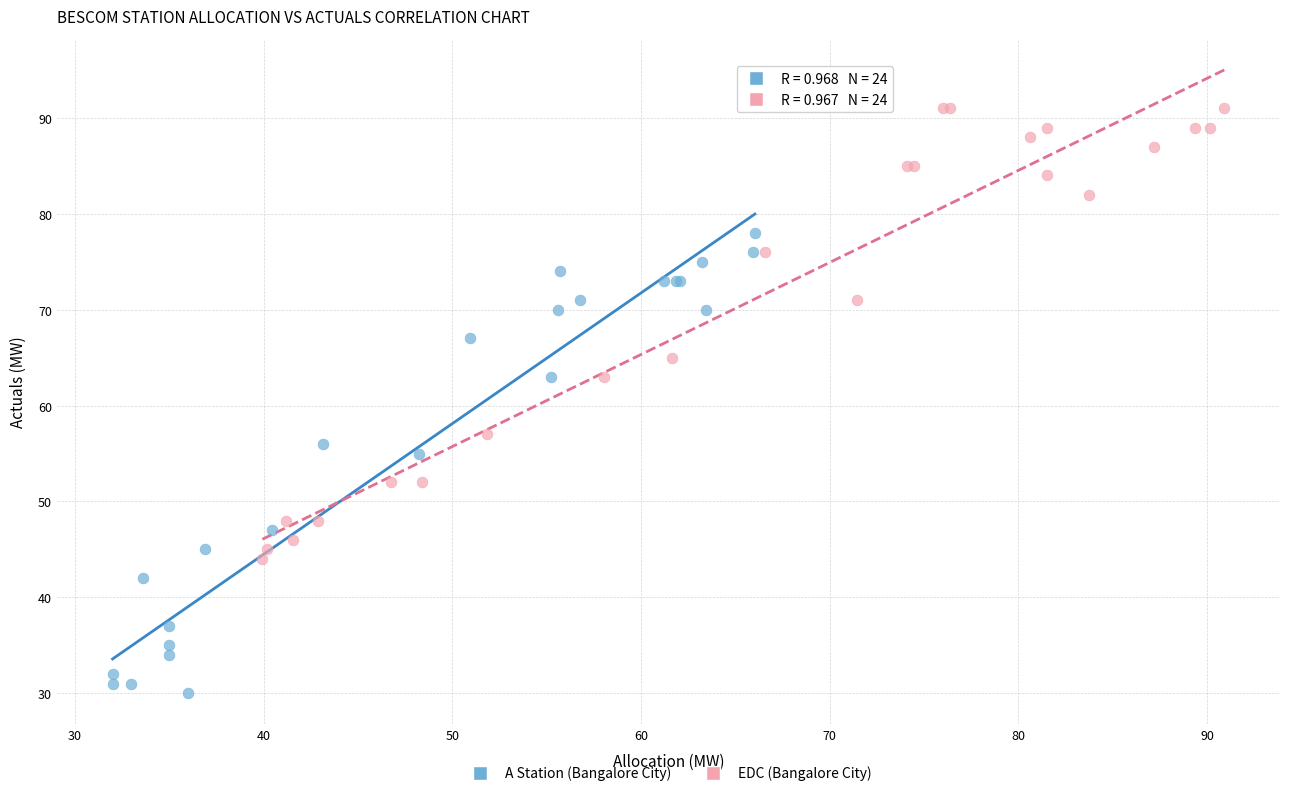

Which series reaches the maximum Y coordinate?

EDC (Bangalore City)